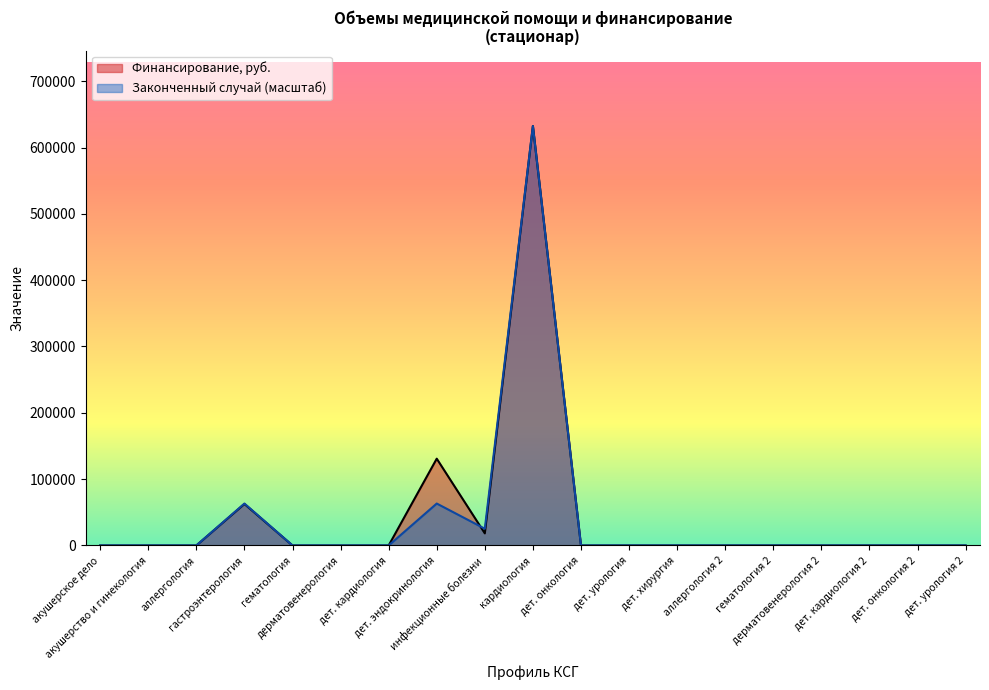

At how many categories does at least one series exceed 213185?

1